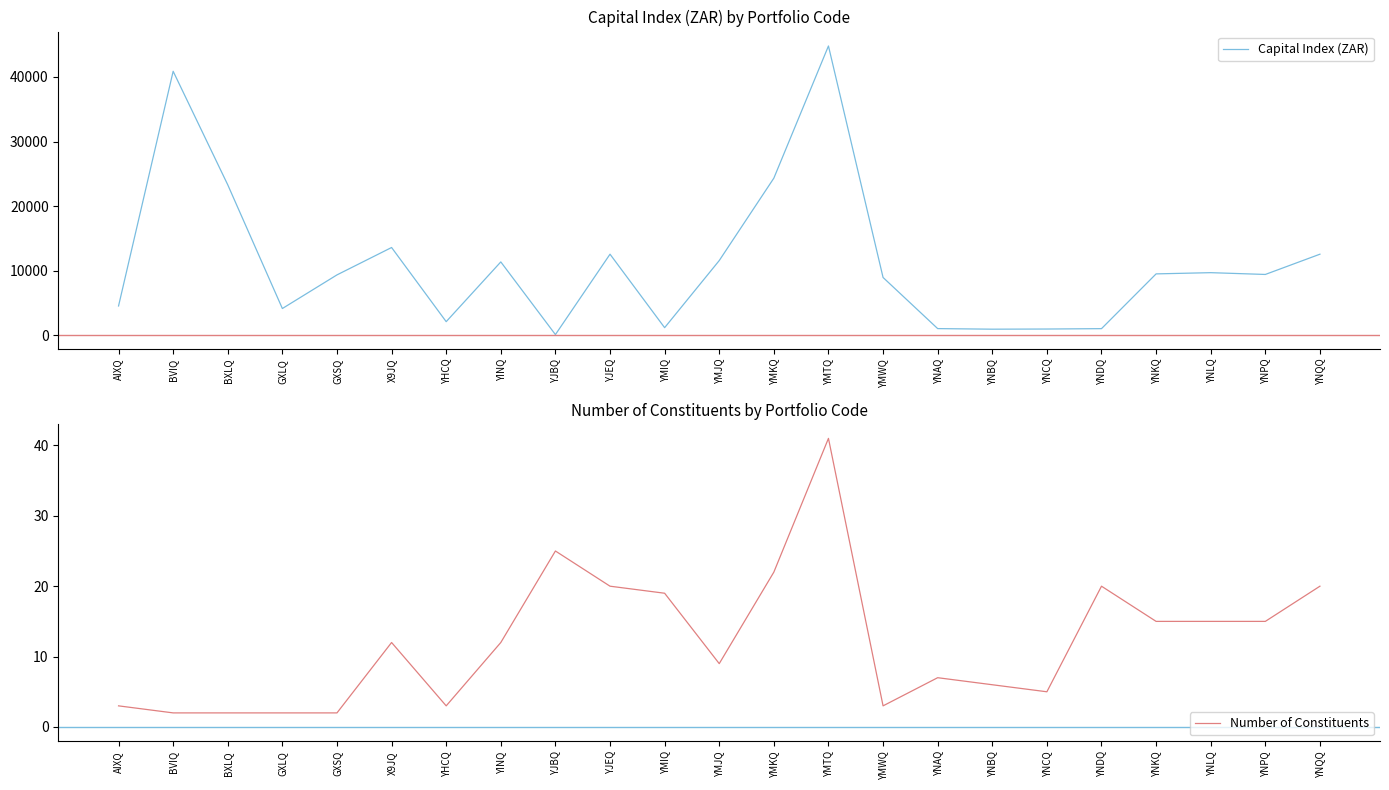

What is the sum of all Capital Index (ZAR) values?

257713.2